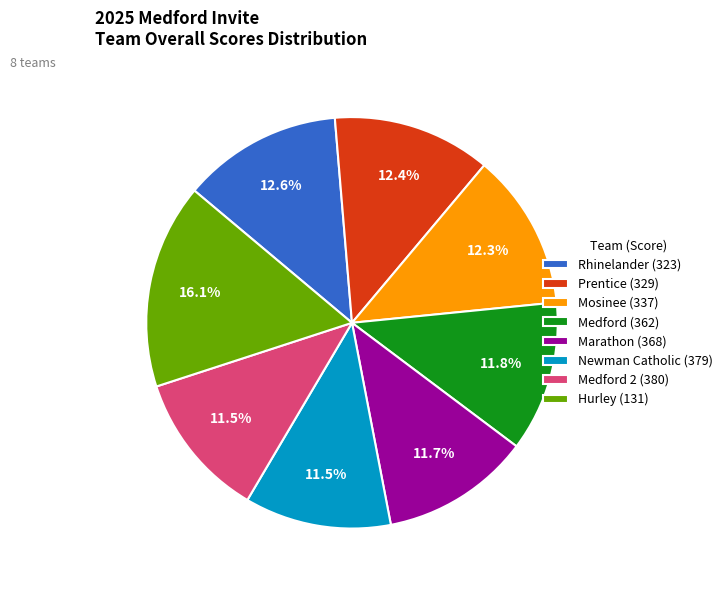

Count the number of slices in the pie.

8